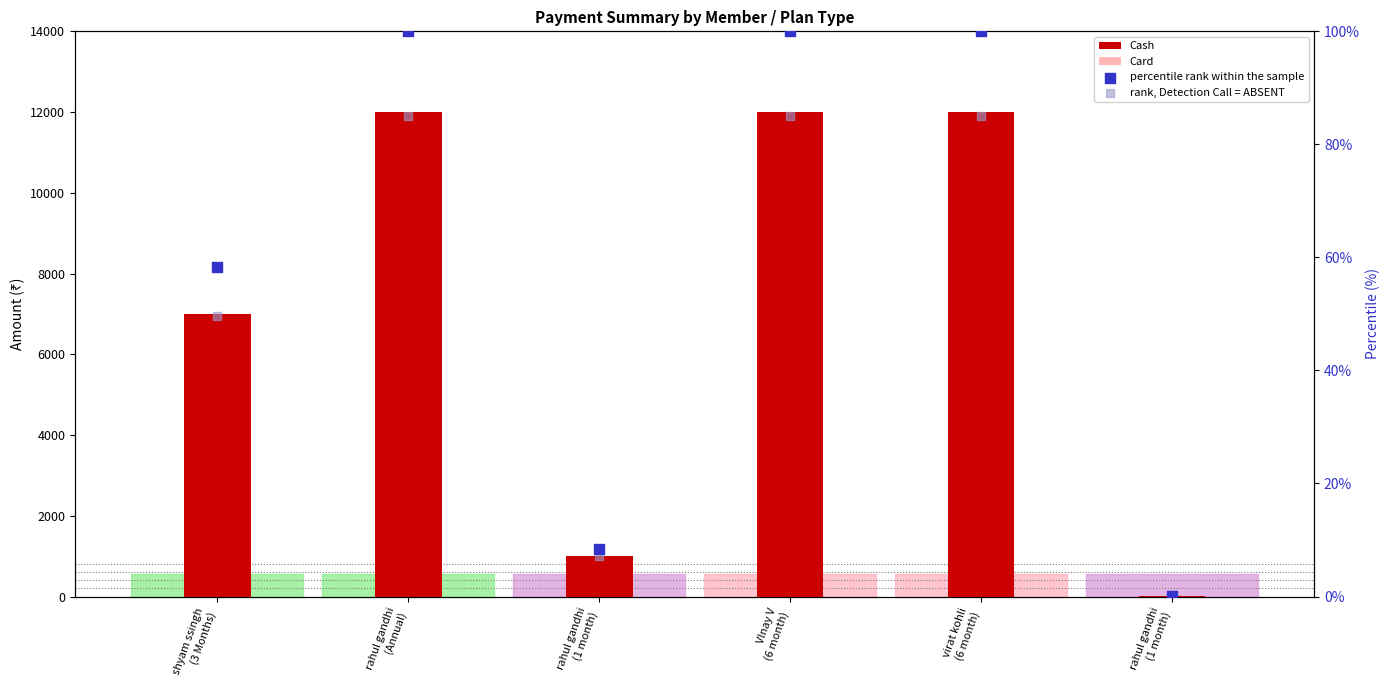

Which series contains the highest Y value?

Cash